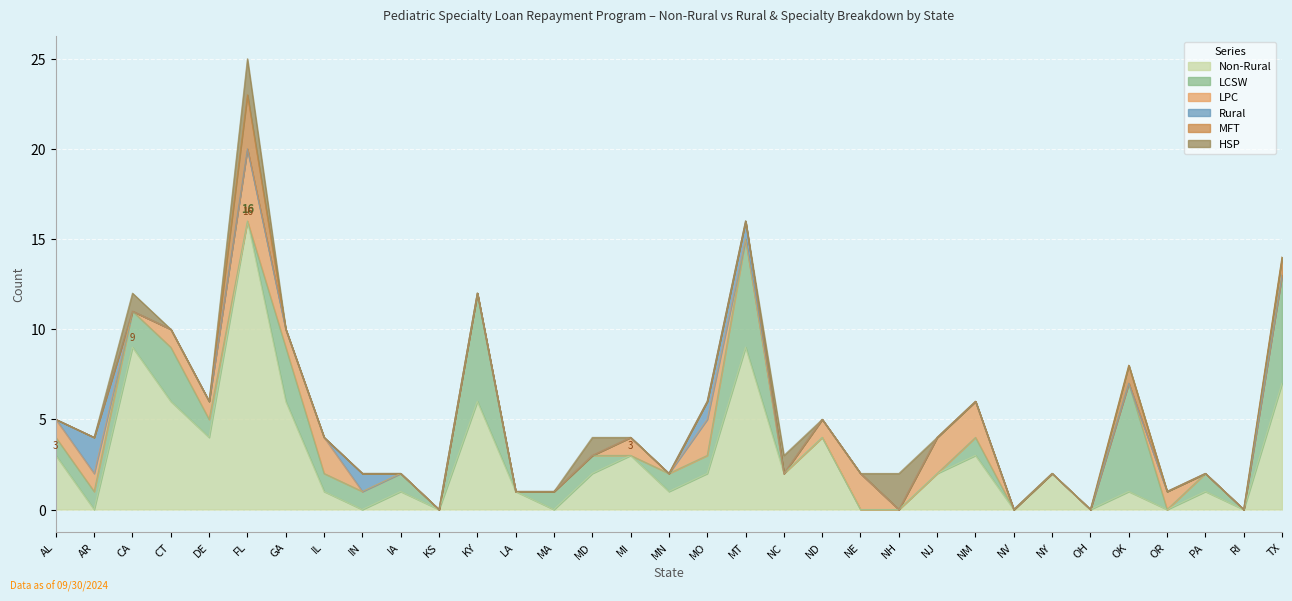

Which series has the largest total across all categories?

Non-Rural